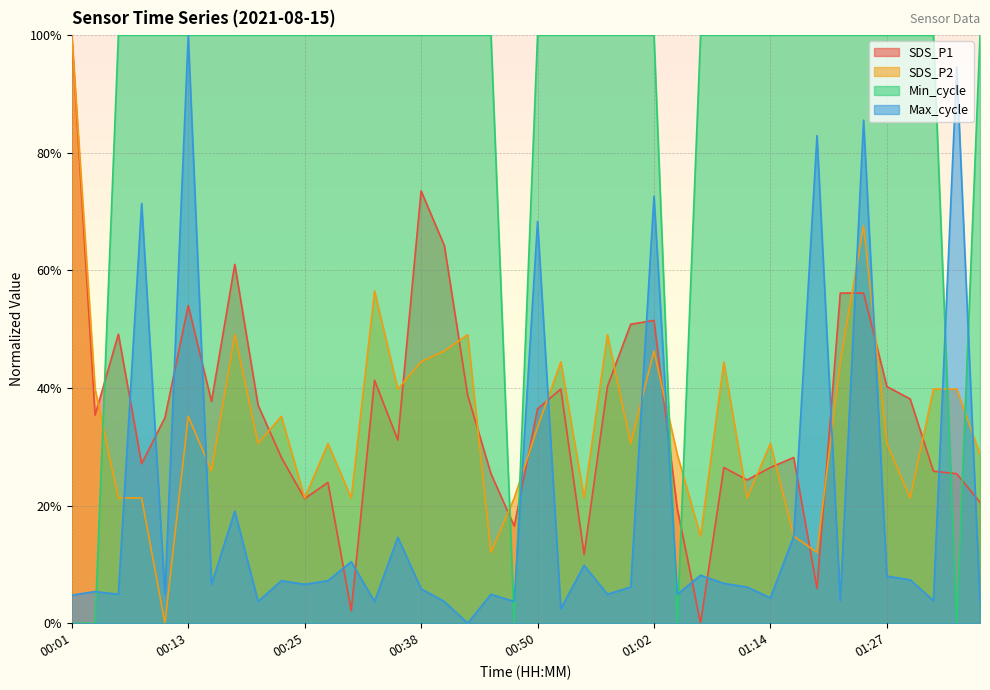

Is the value of Min_cycle at 00:57 greater than the value of Max_cycle at 00:21?

Yes